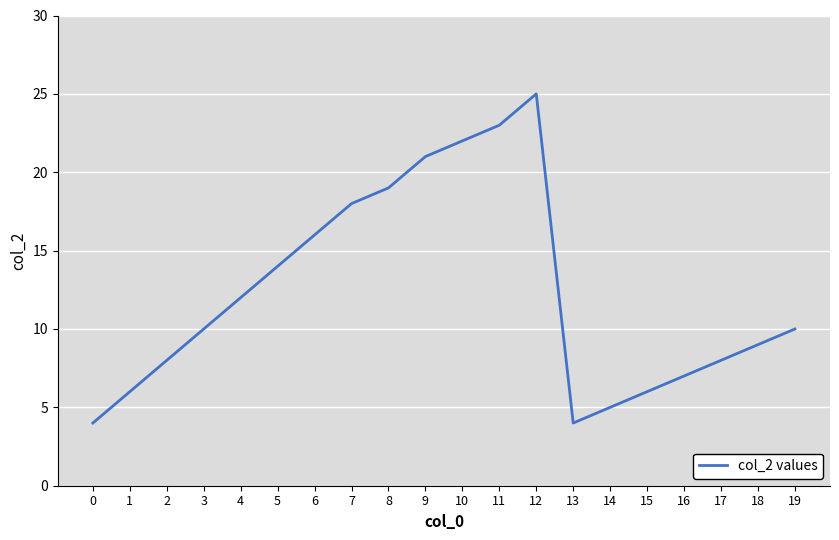

Approximately how many times larger is the value at 17 compared to 4?

0.7